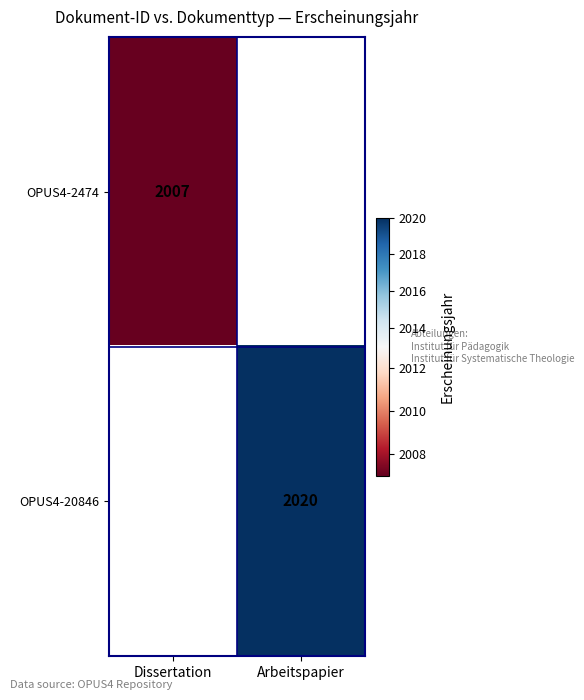

True or false: OPUS4-2474 has a value of 2007 at Dissertation.

True